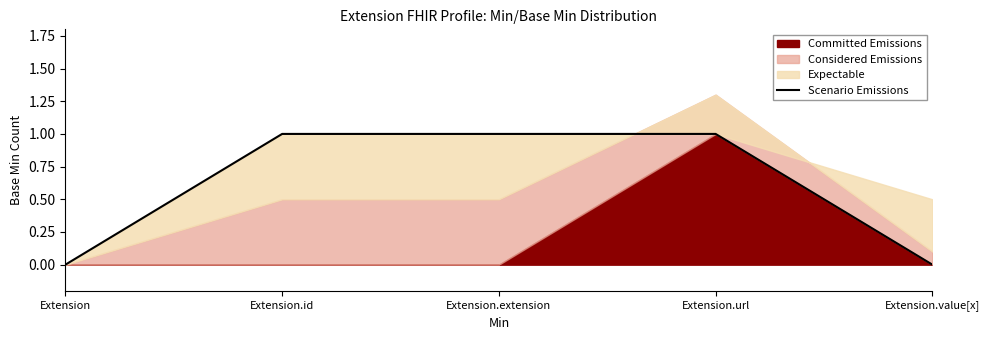

What is the greatest value displayed?

1